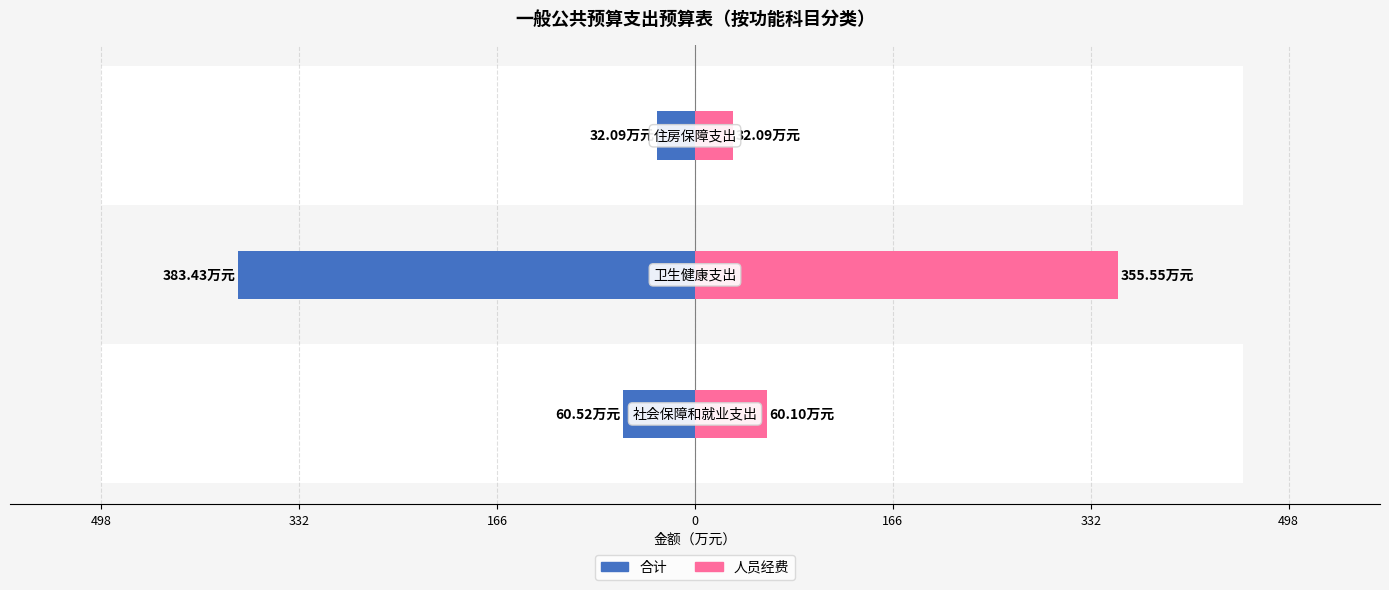

What are all the series names shown in the legend?

合计, 人员经费